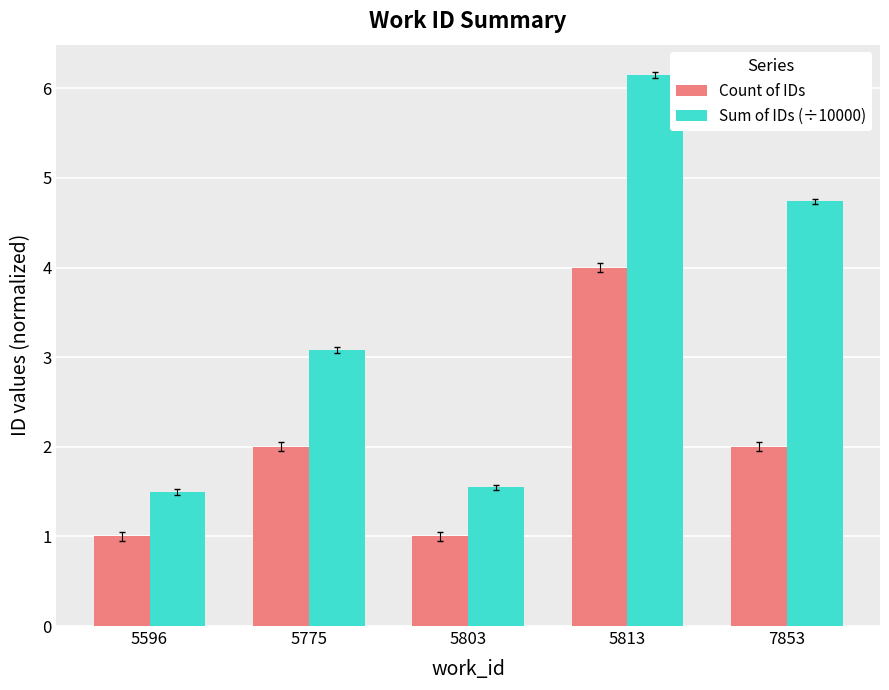

What is the value of the Count of IDs bar at the 1st from the left?

1.0